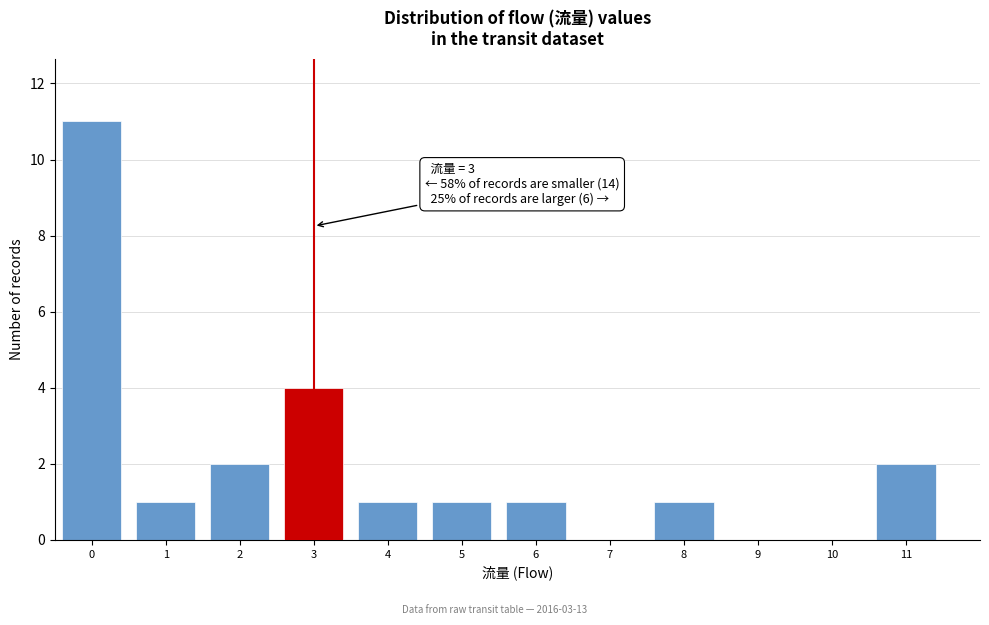

Which range on the x-axis has the tallest bar?

-0.5 to 0.5